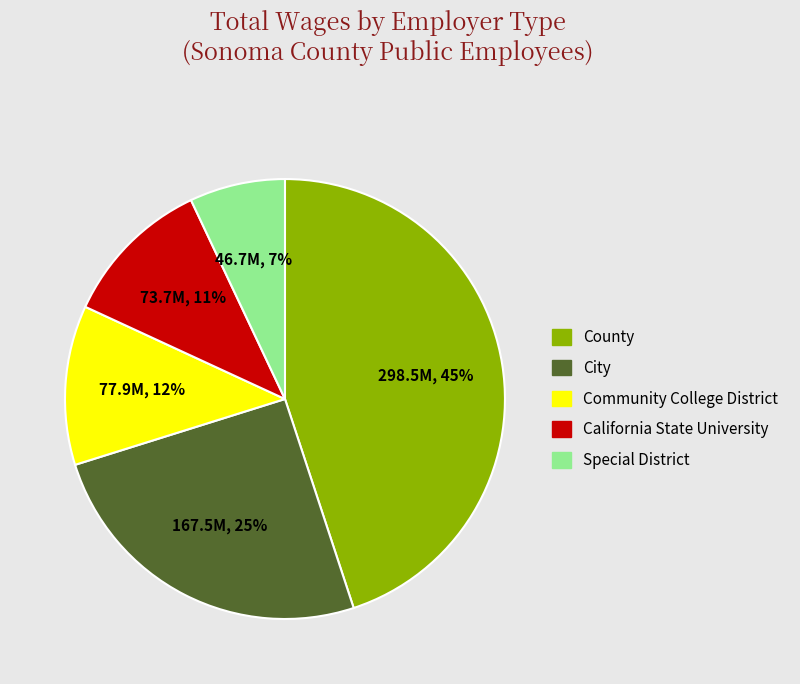

Rank the categories by value from lowest to highest.

Special District, California State University, Community College District, City, County